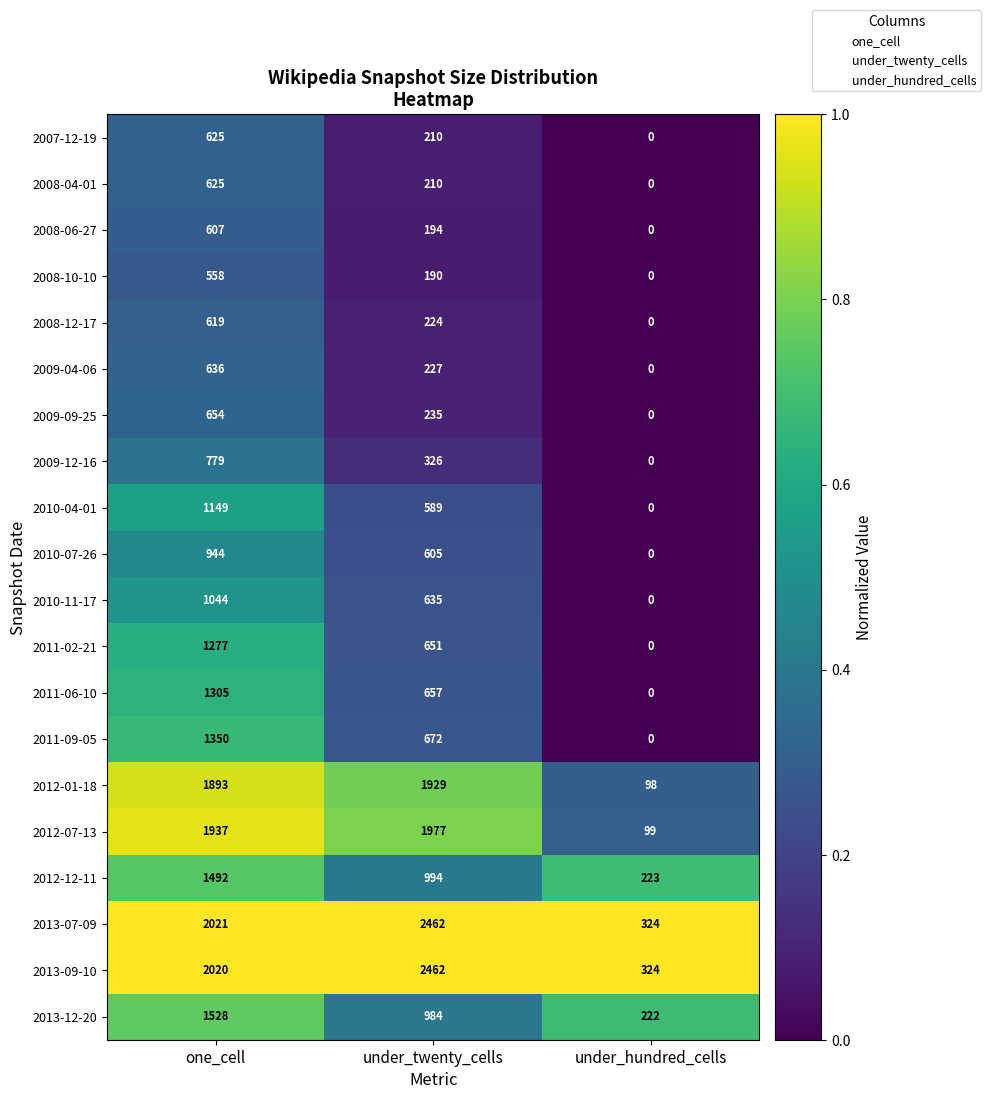

Is the value of 2012-01-18 at one_cell greater than the value of 2010-07-26 at one_cell?

Yes